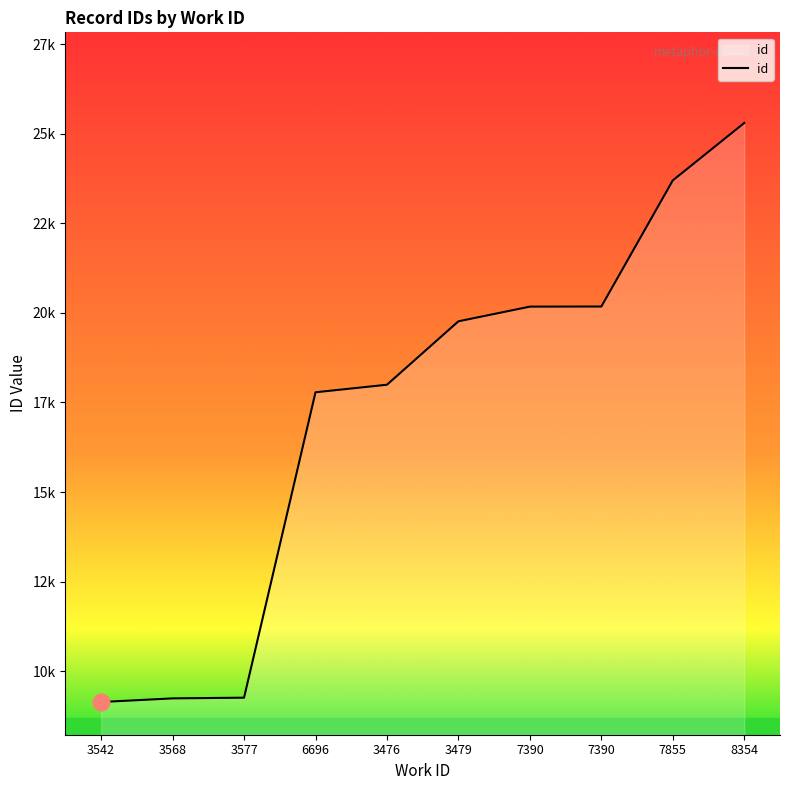

Does the chart have visible grid lines?

No